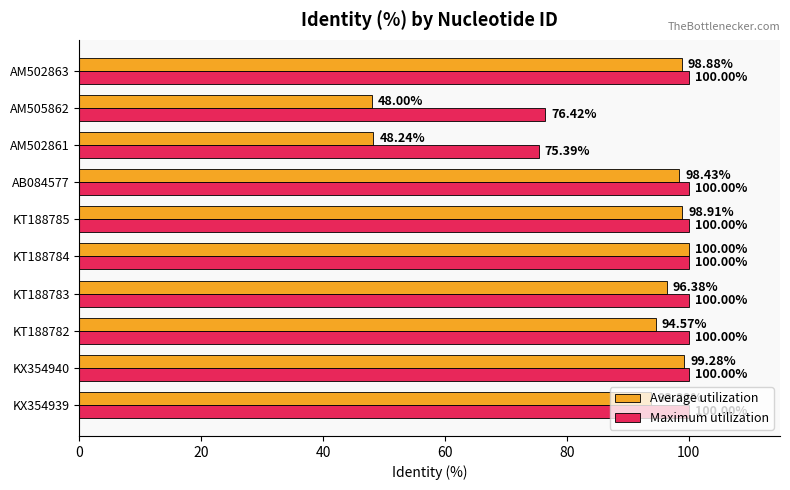

What is the difference between the second highest and minimum values in the Average utilization series?

51.3